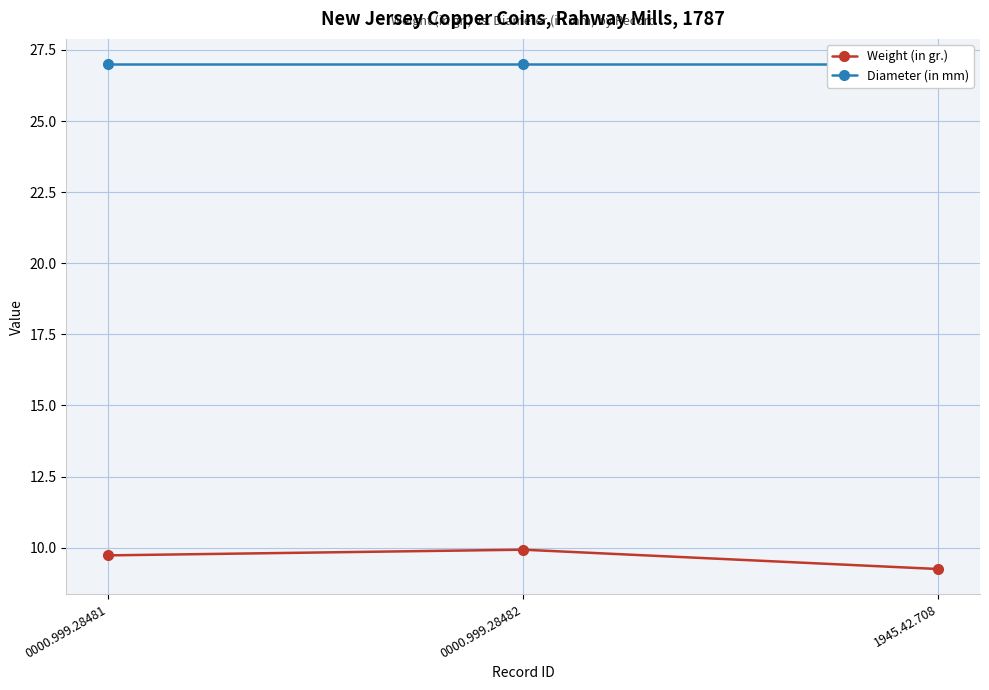

What is the label of the 2nd point from the right?

0000.999.28482